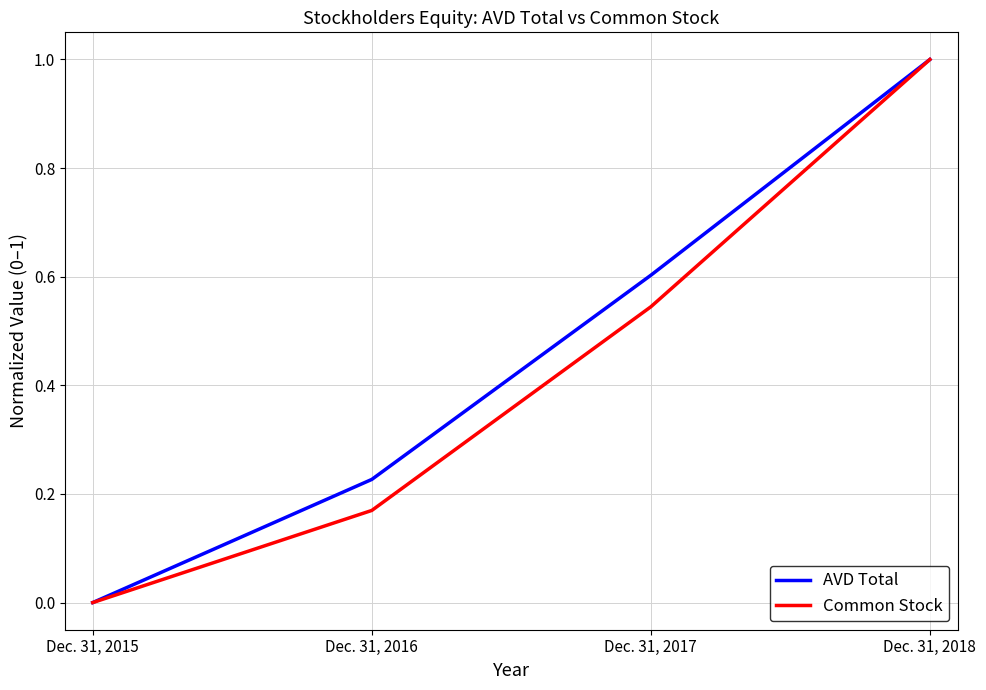

How many distinct data groups are displayed?

2